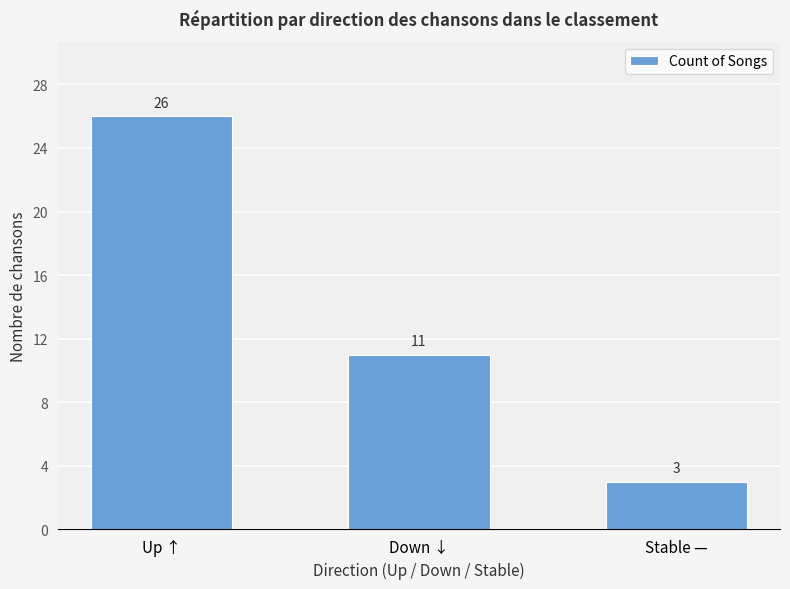

Rank the categories by value from highest to lowest.

Up ↑, Down ↓, Stable —